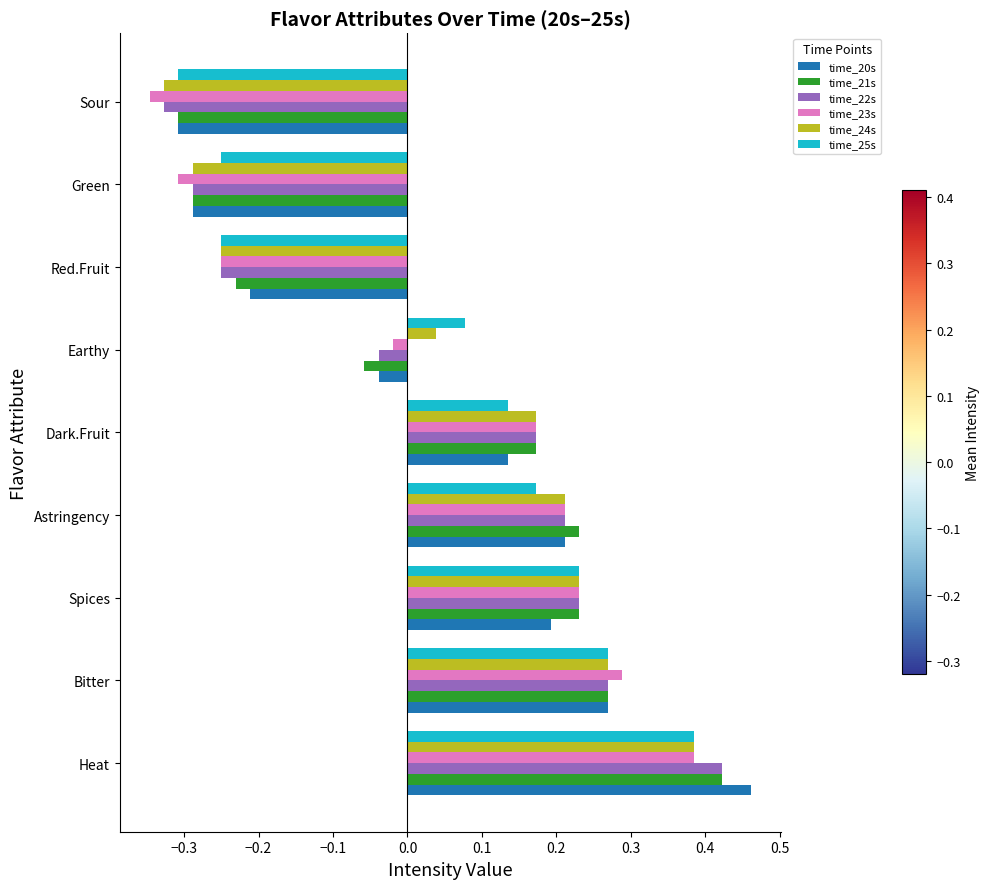

How many values in the time_25s series are below 0?

3